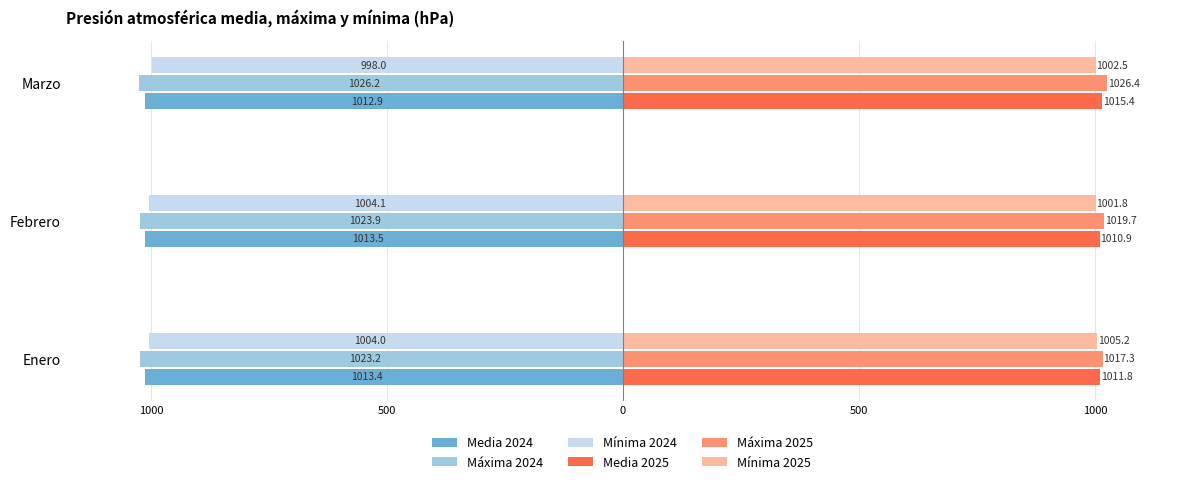

What are all the series names shown in the legend?

Media 2024, Máxima 2024, Mínima 2024, Media 2025, Máxima 2025, Mínima 2025